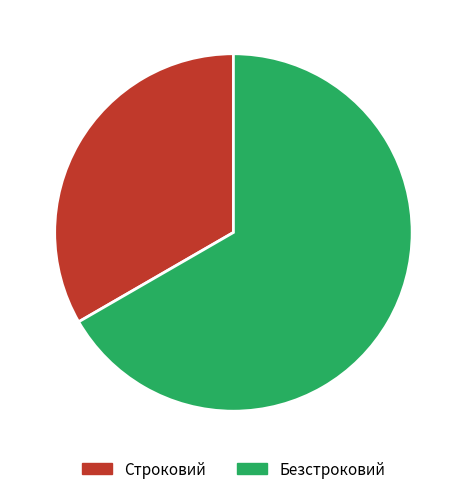

Which slice is the largest?

Безстроковий